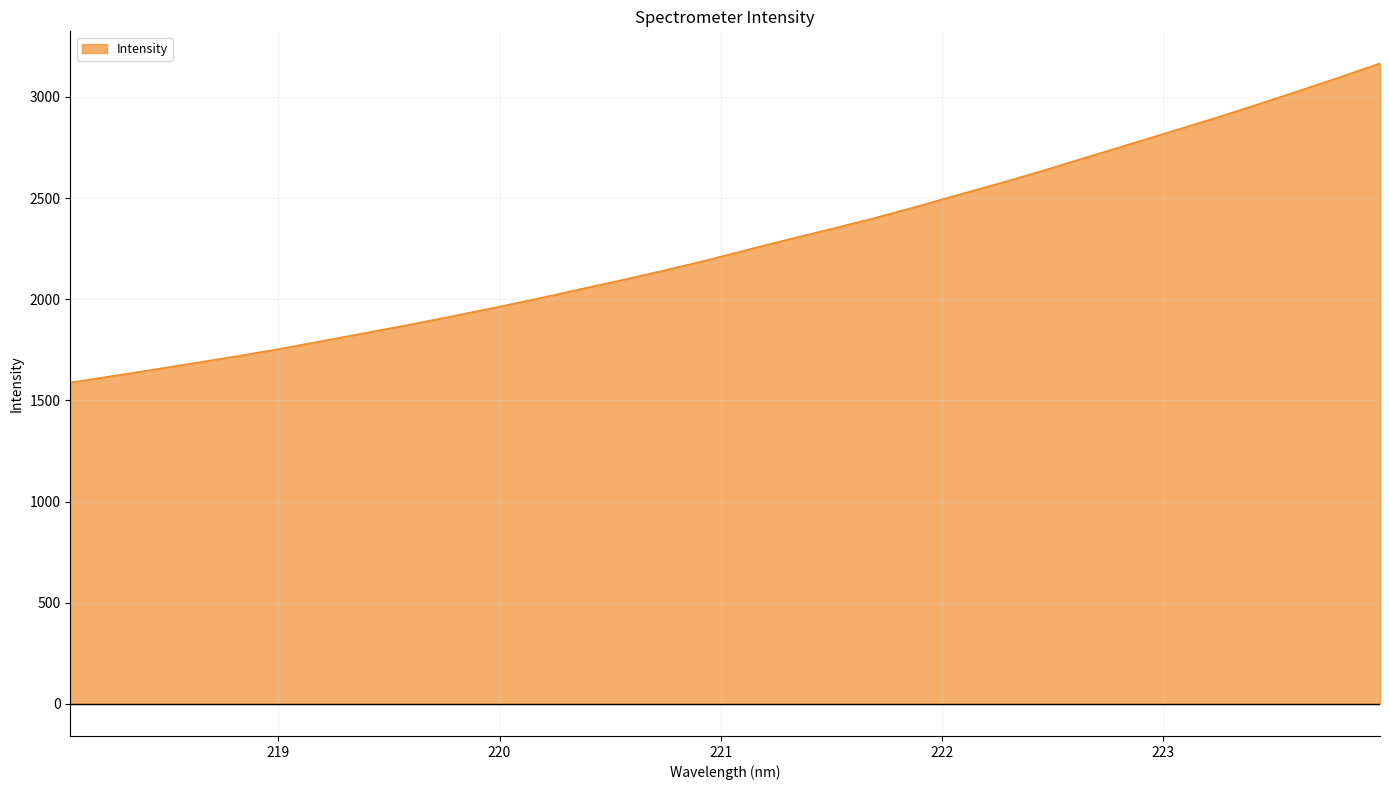

What is the smallest value displayed?

1588.2